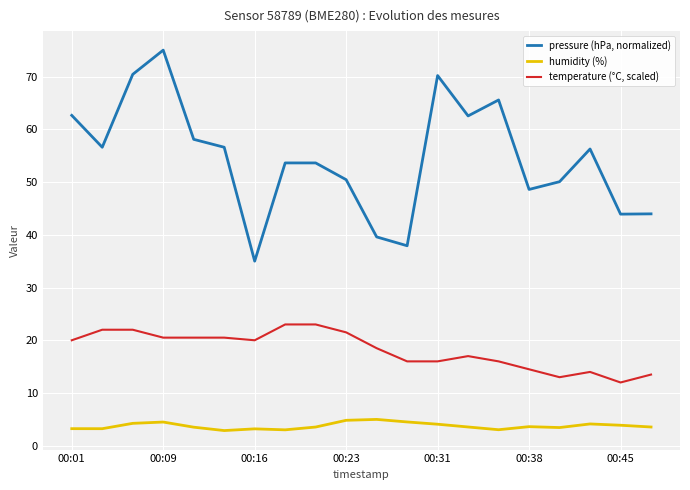

What is the difference between the maximum and second lowest values in the temperature (°C, scaled) series?

10.0